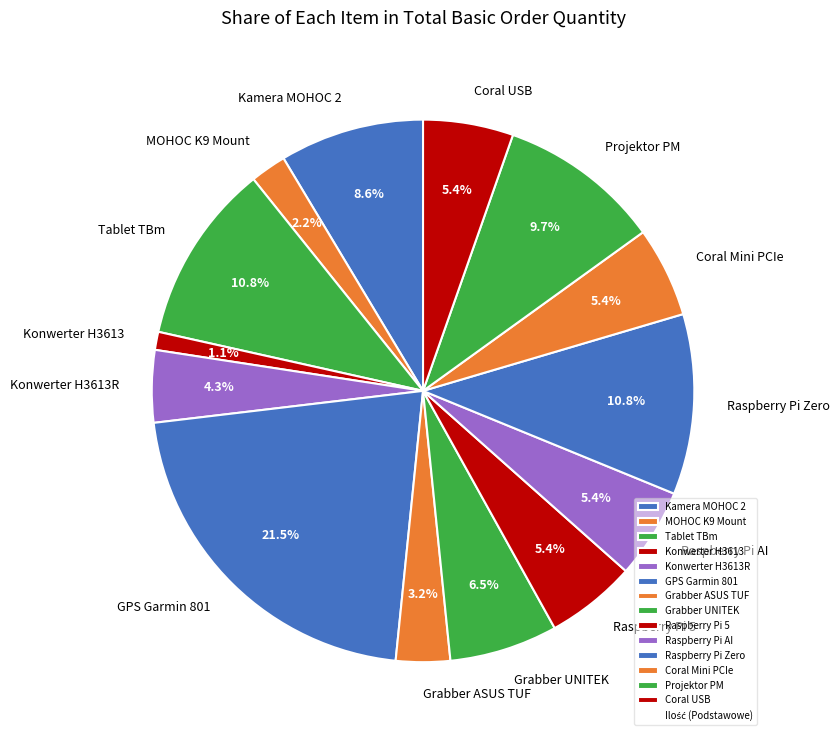

Between MOHOC K9 Mount and Grabber ASUS TUF, which is larger?

Grabber ASUS TUF